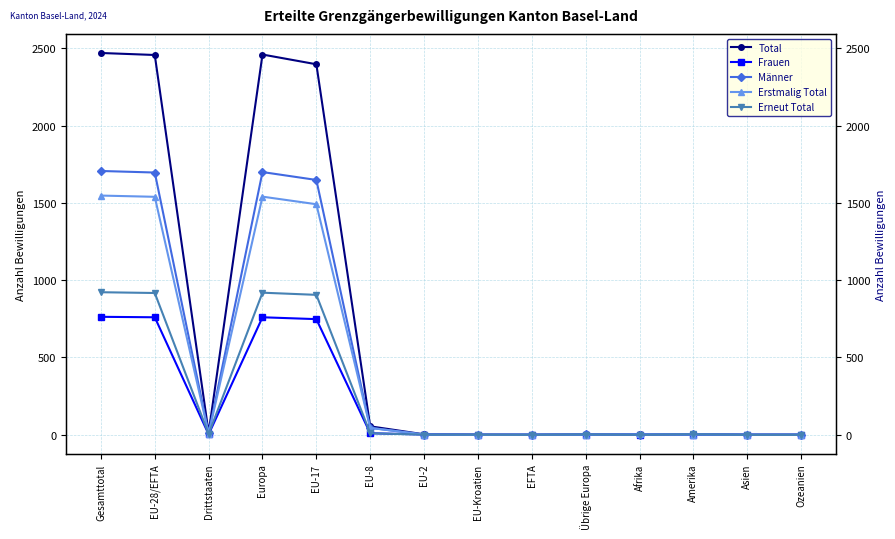

In Frauen, how many points are lower than both neighbors (excluding endpoints)?

1